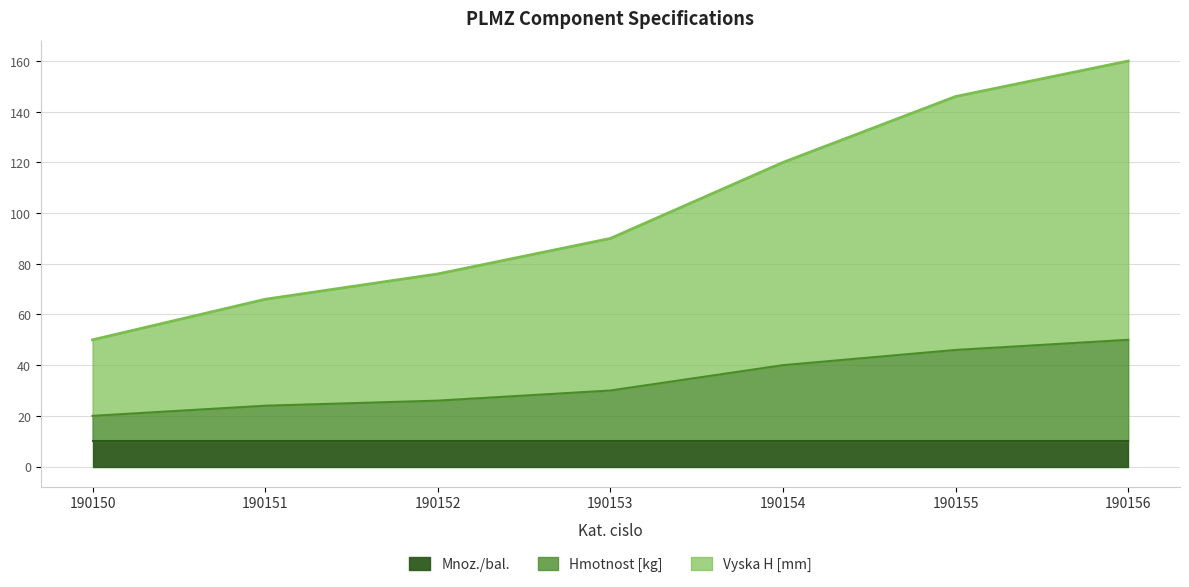

How many data points in Vyska H [mm] are less than 90?

3